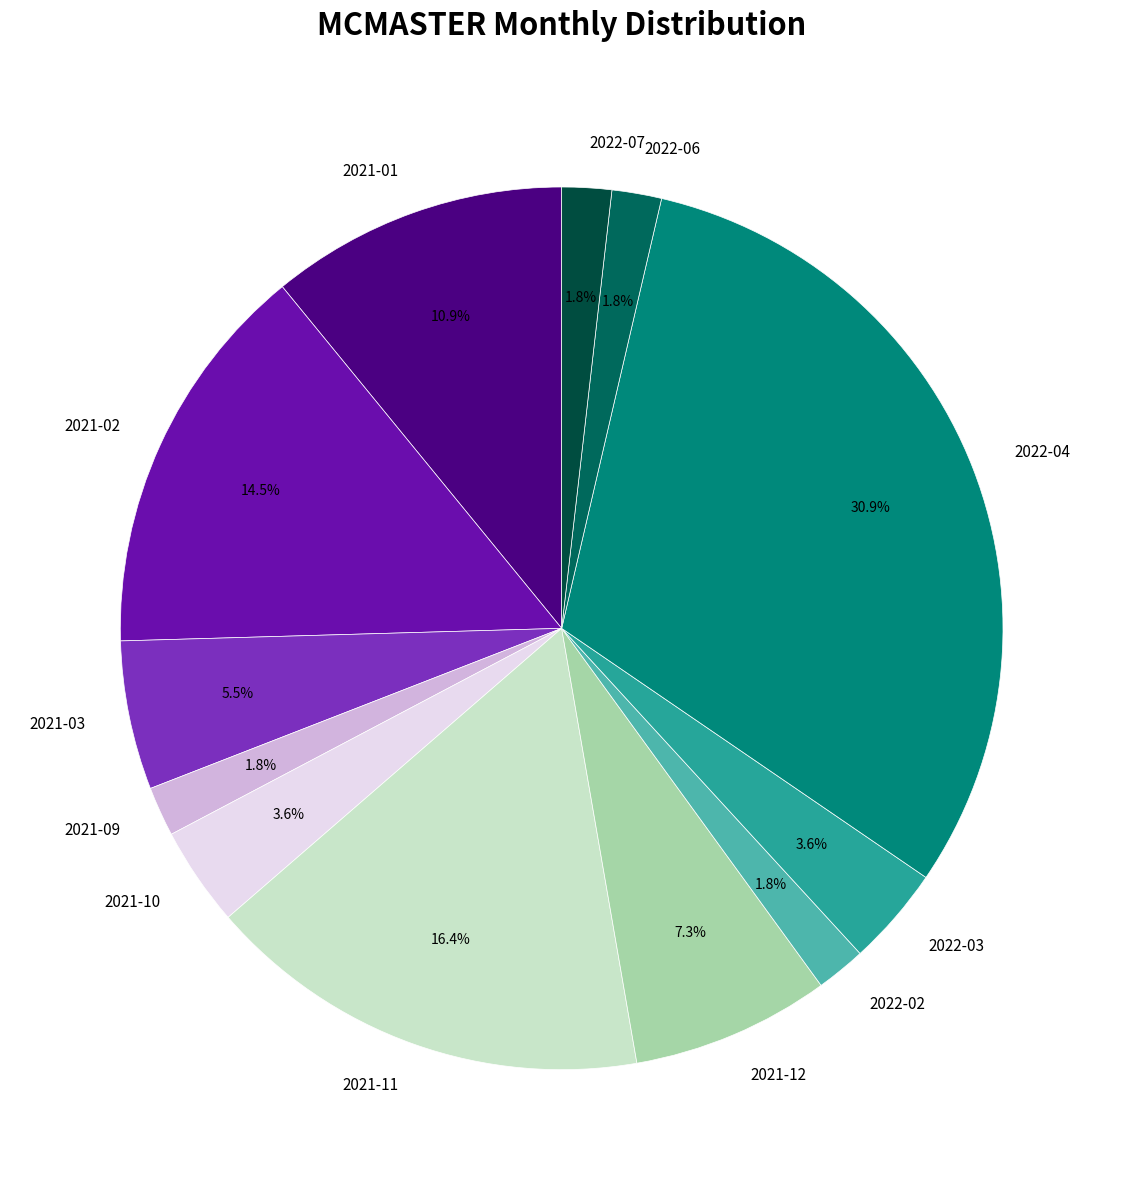

How much of the chart is everything except 2021-01?

89.1%